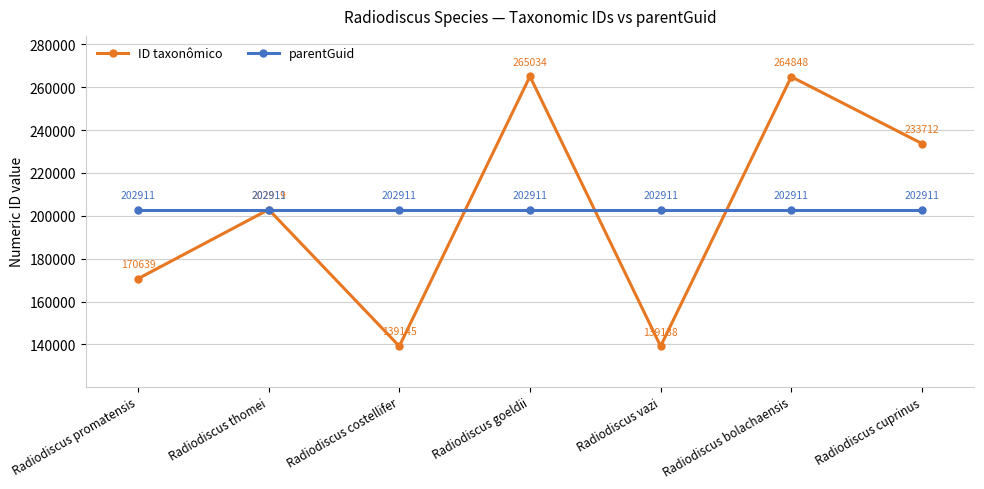

What are all the series names shown in the legend?

ID taxonômico, parentGuid